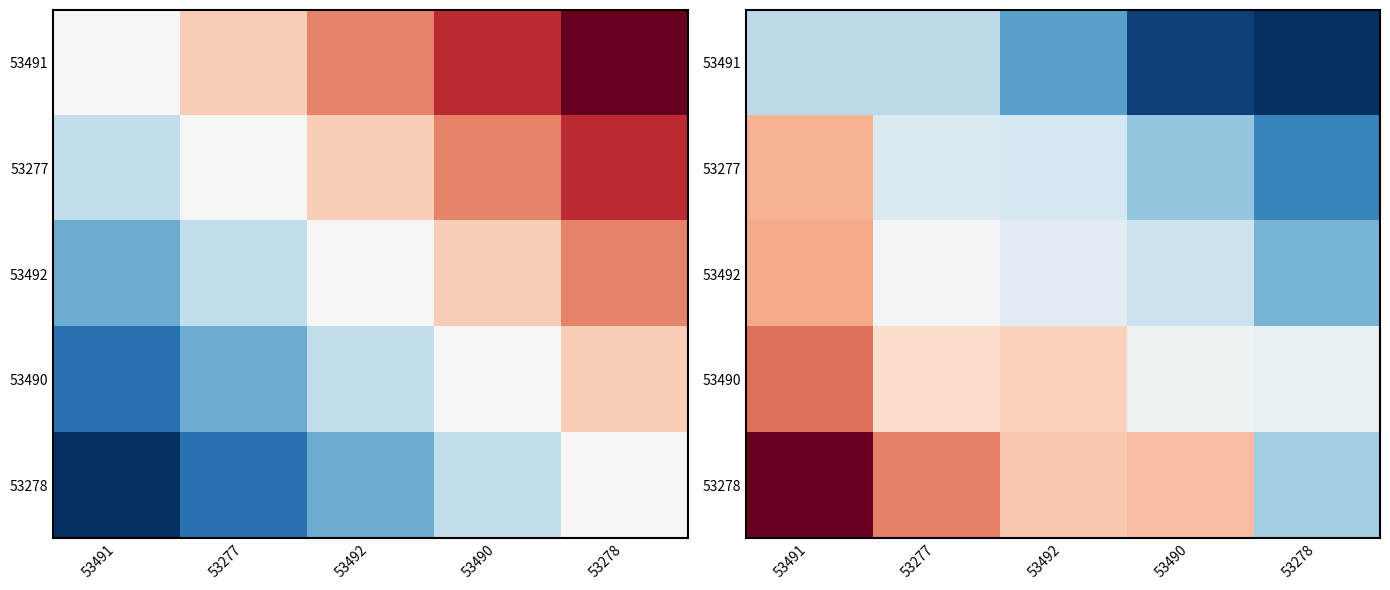

The 53491 series shows 1.7 at 53492. True or false?

False